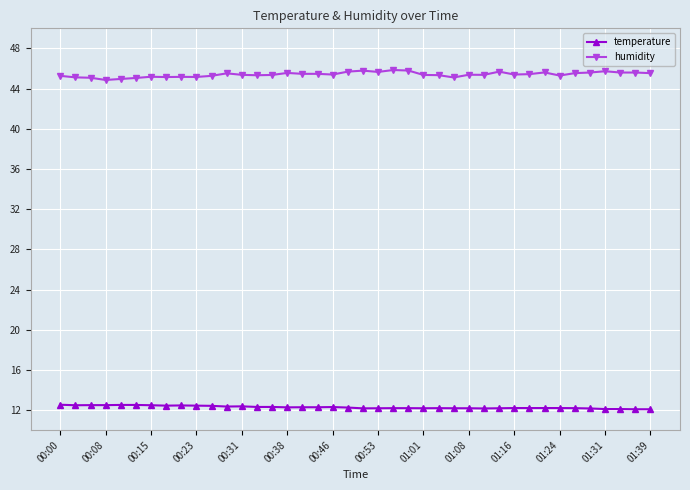

How many lines are shown in the chart?

2